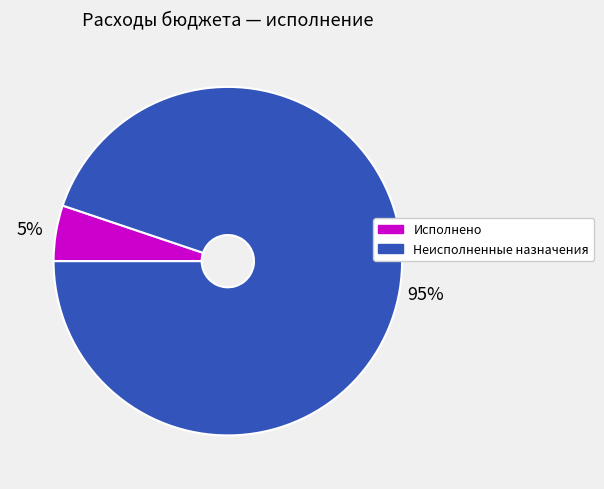

Which slice is the largest?

Неисполненные назначения